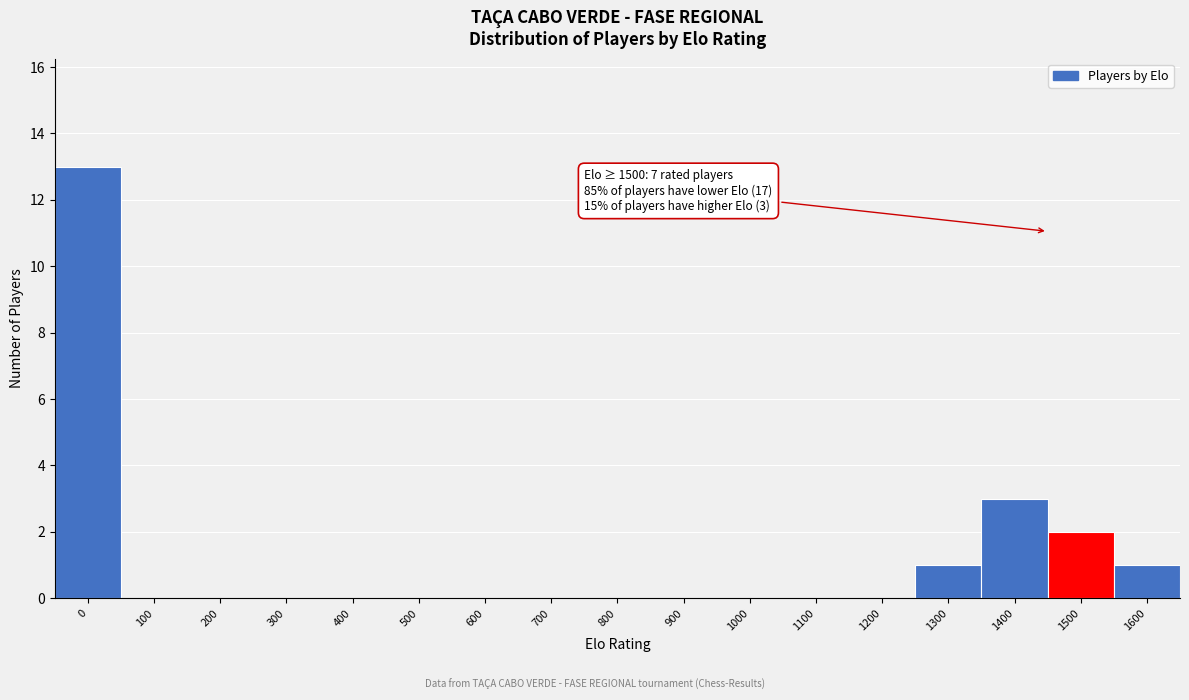

Reading right to left, what are all the values shown in this chart?

1600=1	1500=2	1400=3	1300=1	1200=0	1100=0	1000=0	900=0	800=0	700=0	600=0	500=0	400=0	300=0	200=0	100=0	0=13